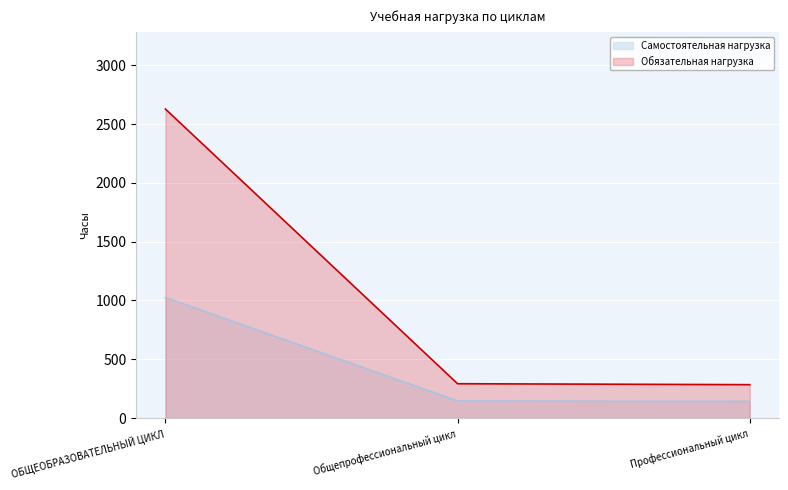

How many data points does each series have?

3